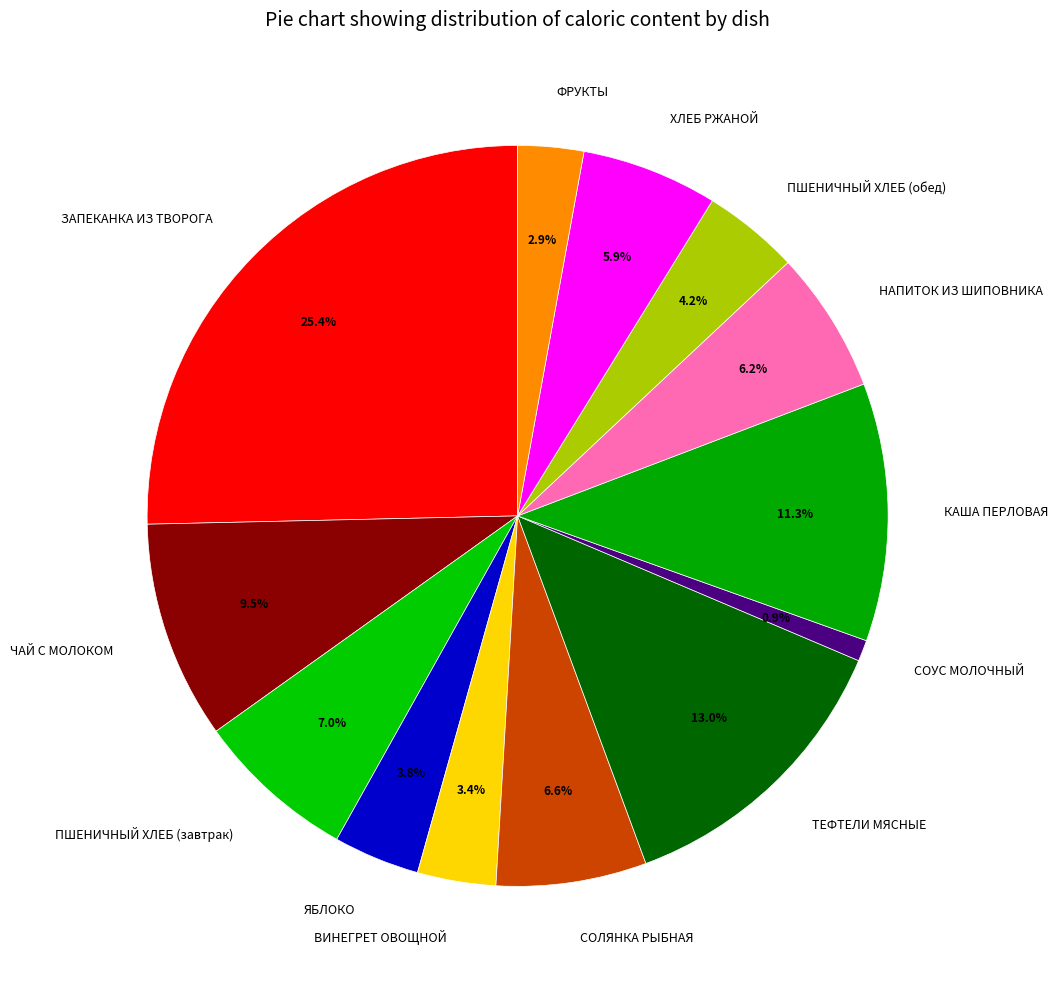

Count the number of slices in the pie.

13